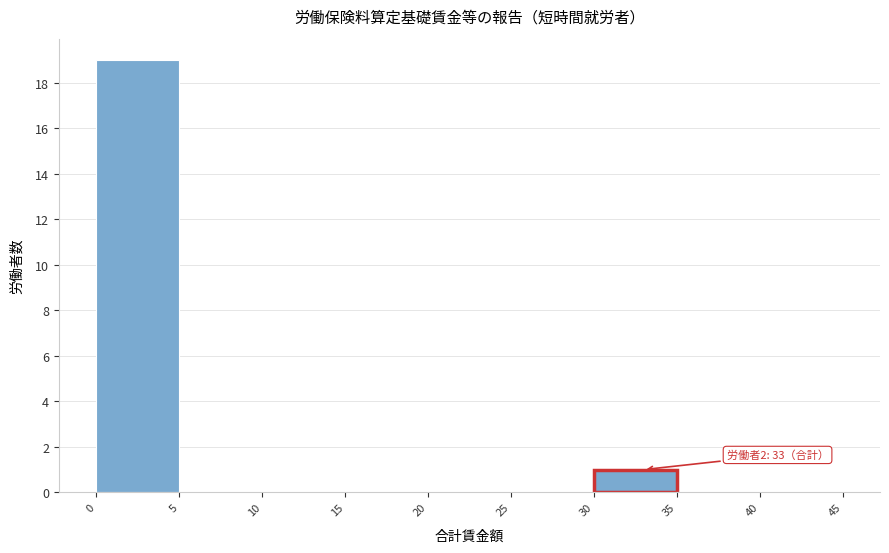

Which range on the x-axis has the tallest bar?

0 to 5